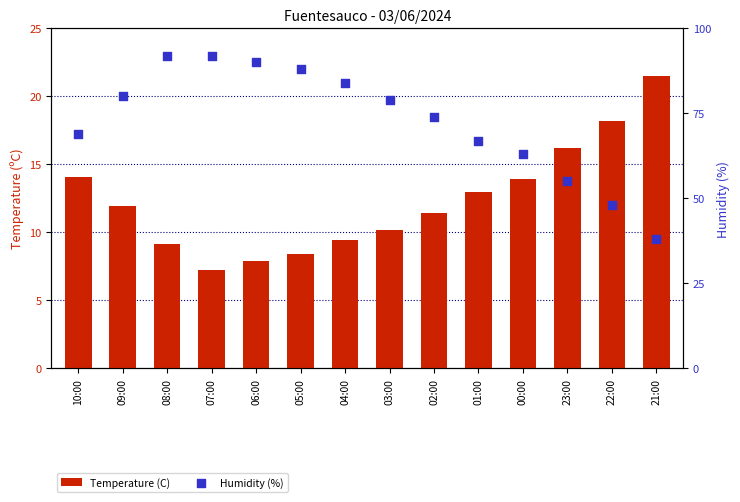

At which category is the sum across all series the highest?

08:00